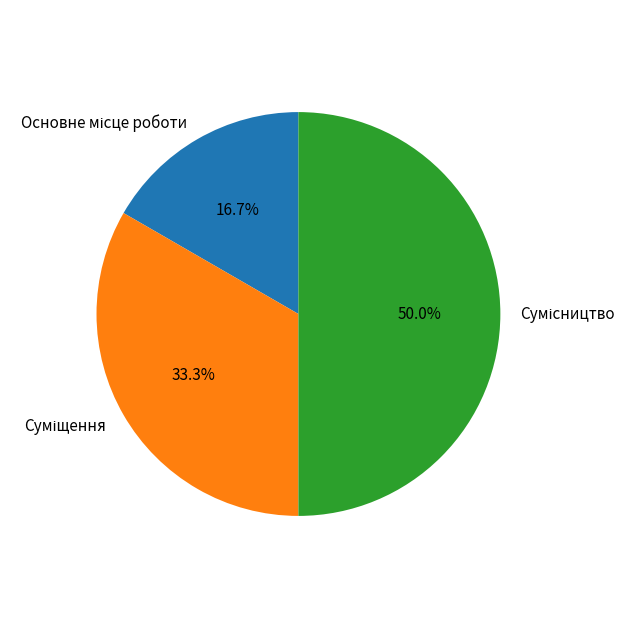

What percentage is the Сумісництво slice, to the nearest percent?

50%